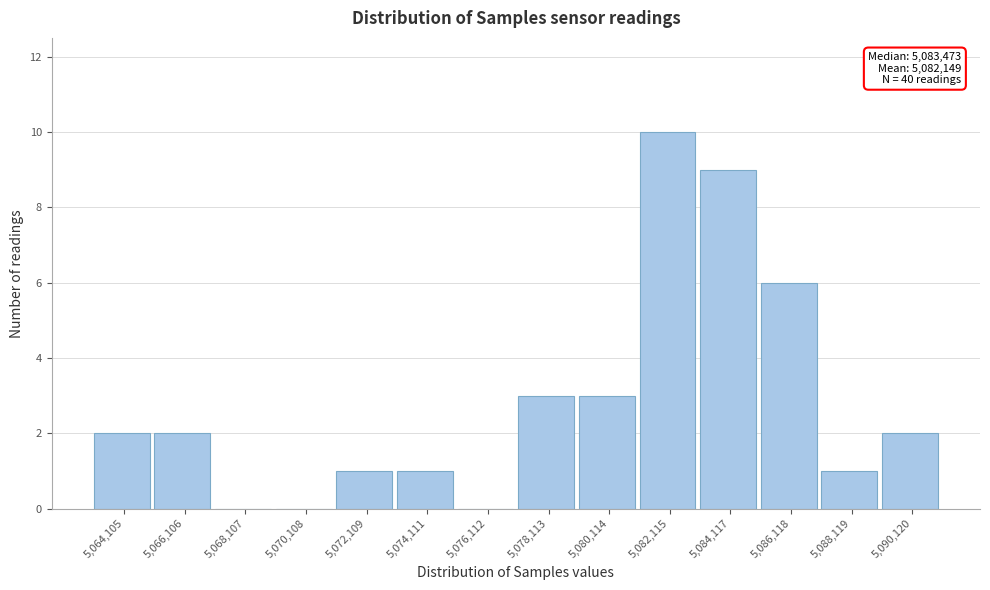

Reading left to right, transcribe all the data shown in this chart.

5,064,105=2	5,066,106=2	5,068,107=0	5,070,108=0	5,072,109=1	5,074,111=1	5,076,112=0	5,078,113=3	5,080,114=3	5,082,115=10	5,084,117=9	5,086,118=6	5,088,119=1	5,090,120=2